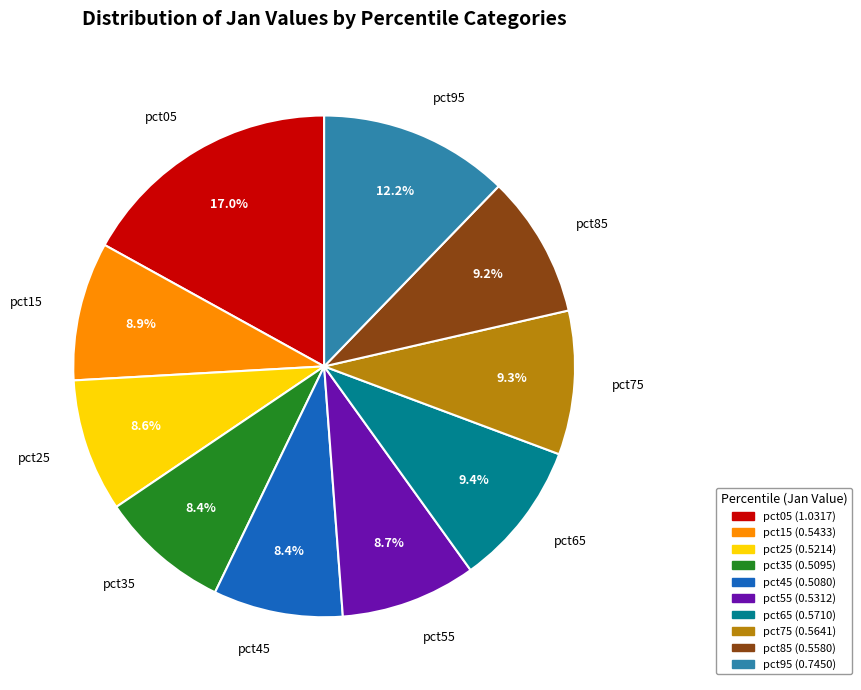

Which category has the biggest portion of the pie?

pct05